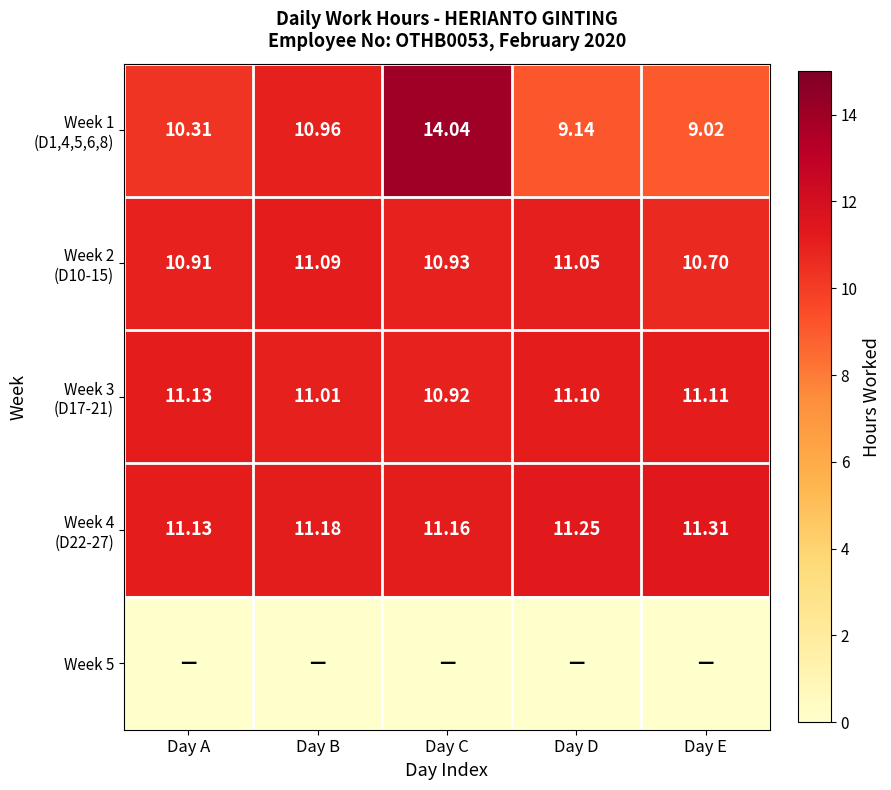

The Week 2 (D10-15) series shows 17.6 at Day B. True or false?

False